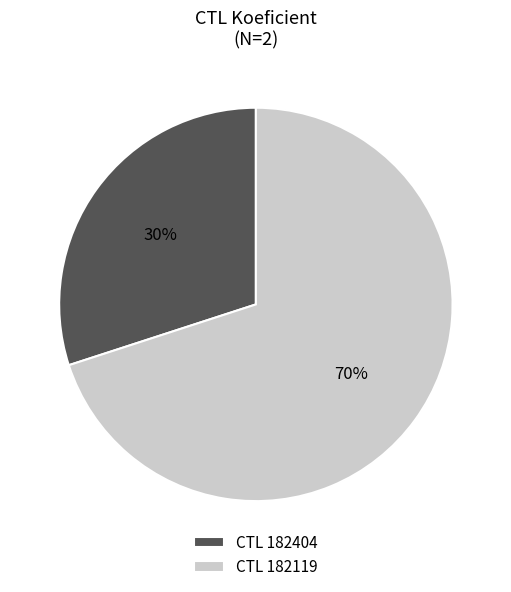

What is the smallest slice in the pie chart?

CTL 182404